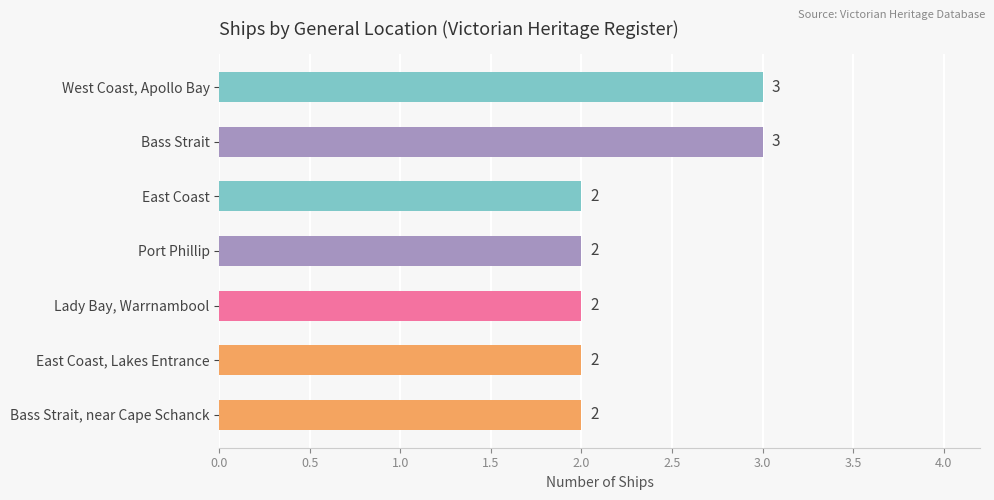

Reading top to bottom, what are all the values shown in this chart?

3	3	2	2	2	2	2